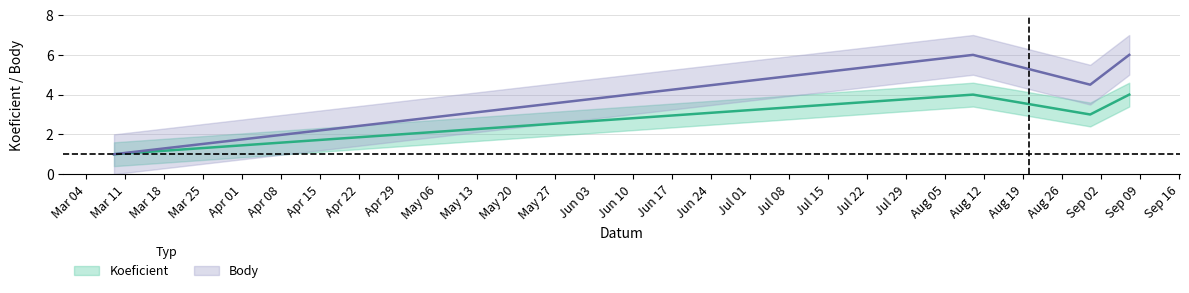

Which has a higher value, 2013-09-07 or 2013-03-09?

2013-09-07